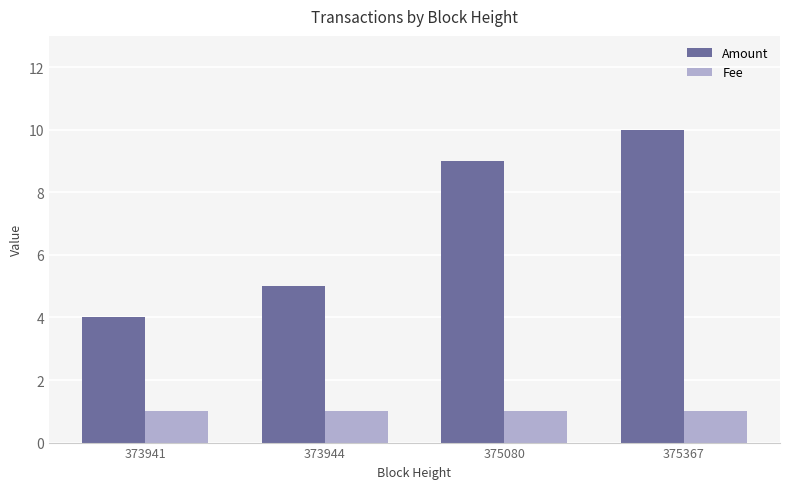

Rank the series by their maximum value, from highest to lowest.

Amount, Fee